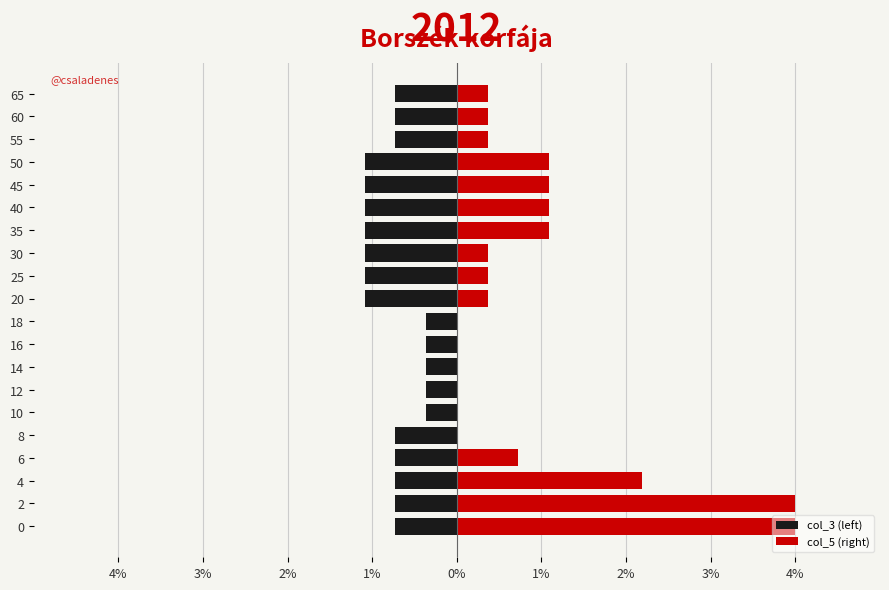

Is the value of col_3 (left) at 45 greater than the value of col_5 (right) at 0?

No